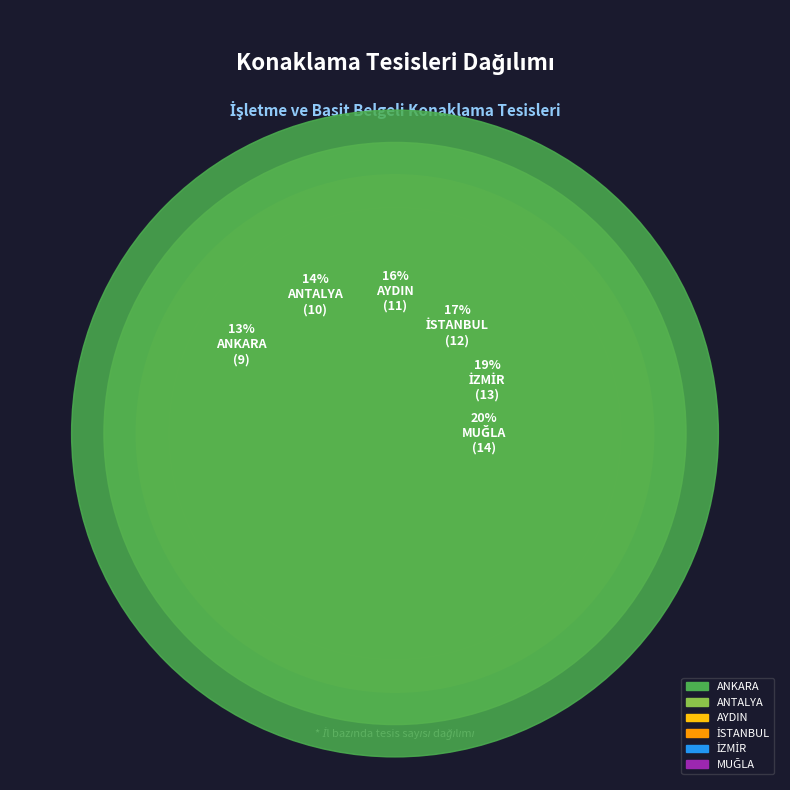

To the nearest percent, what portion does ANKARA represent?

13%